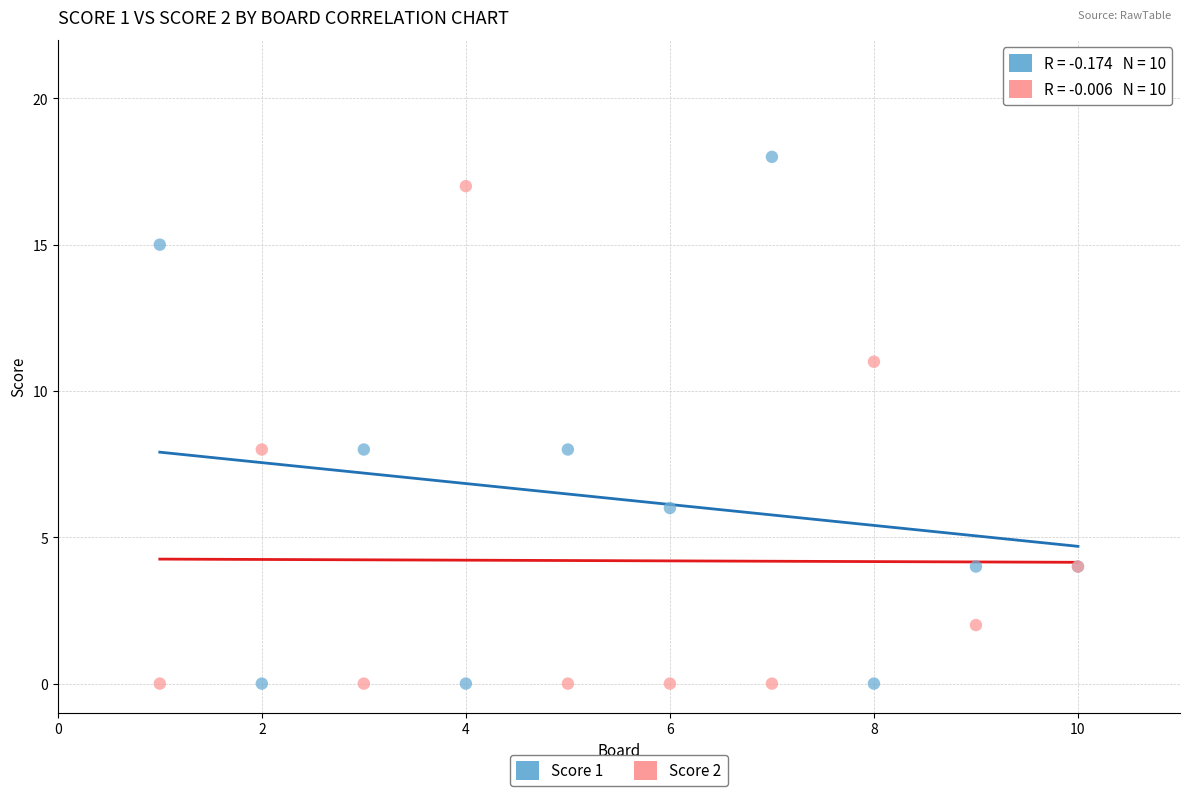

Which series reaches the maximum Y coordinate?

Score 1